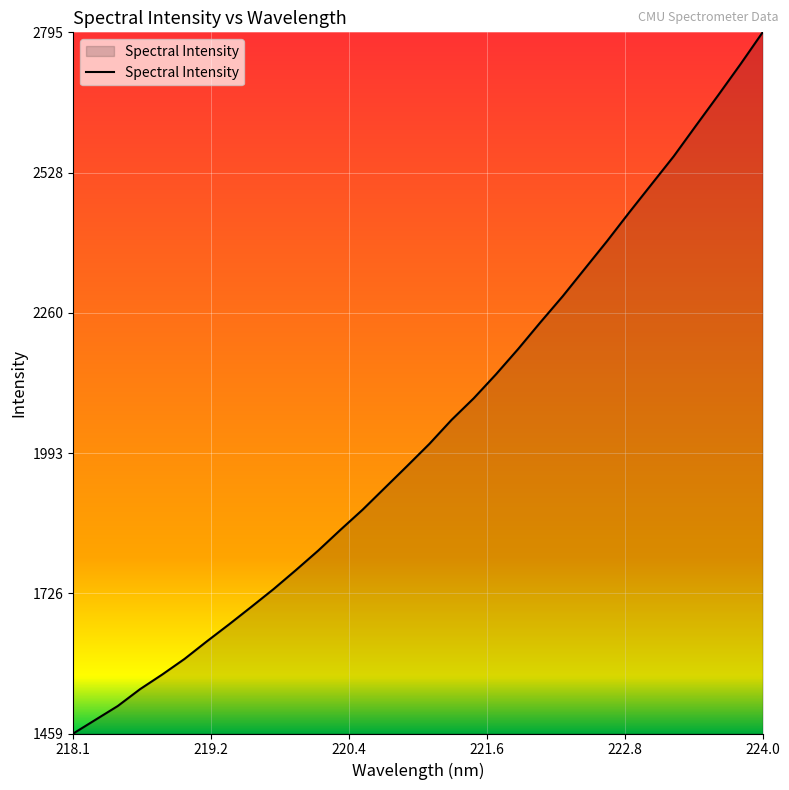

Reading left to right, what are all the values shown in this chart?

1459.3	1485.5	1511.7	1543.8	1571.8	1601.5	1634.9	1667.3	1700.7	1734.5	1770.6	1807.7	1847.2	1885.7	1927.3	1968.9	2011.0	2056.9	2098.2	2143.8	2192.2	2243.0	2292.5	2345.2	2397.8	2452.5	2506.0	2559.4	2617.7	2675.6	2734.5	2795.4